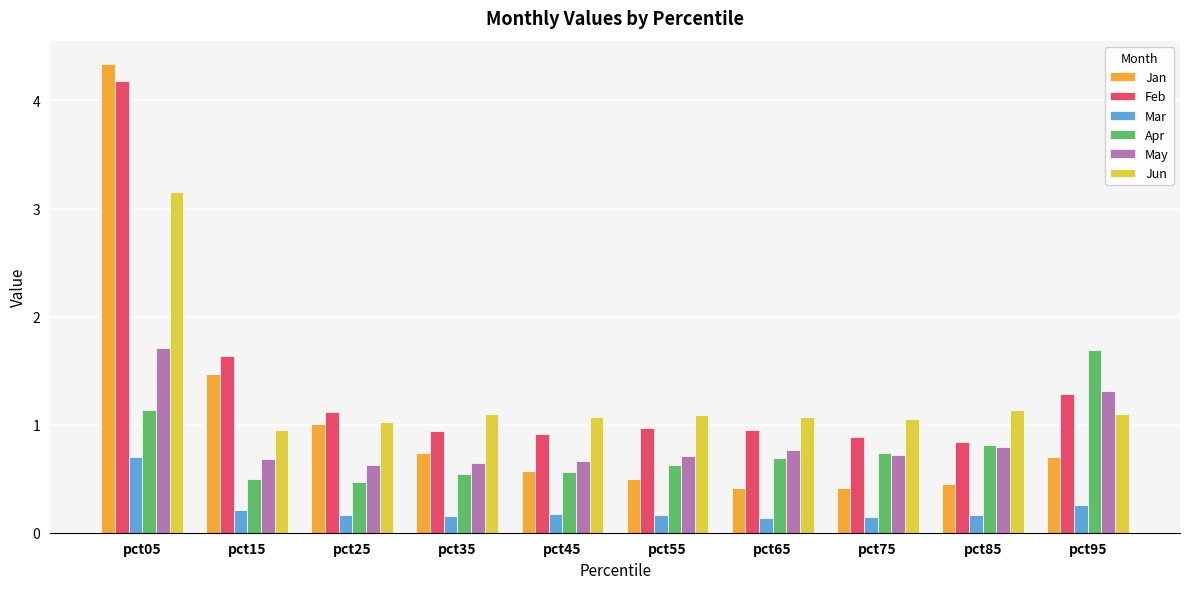

True or false: Jun has a value of 1.1 at pct55.

True